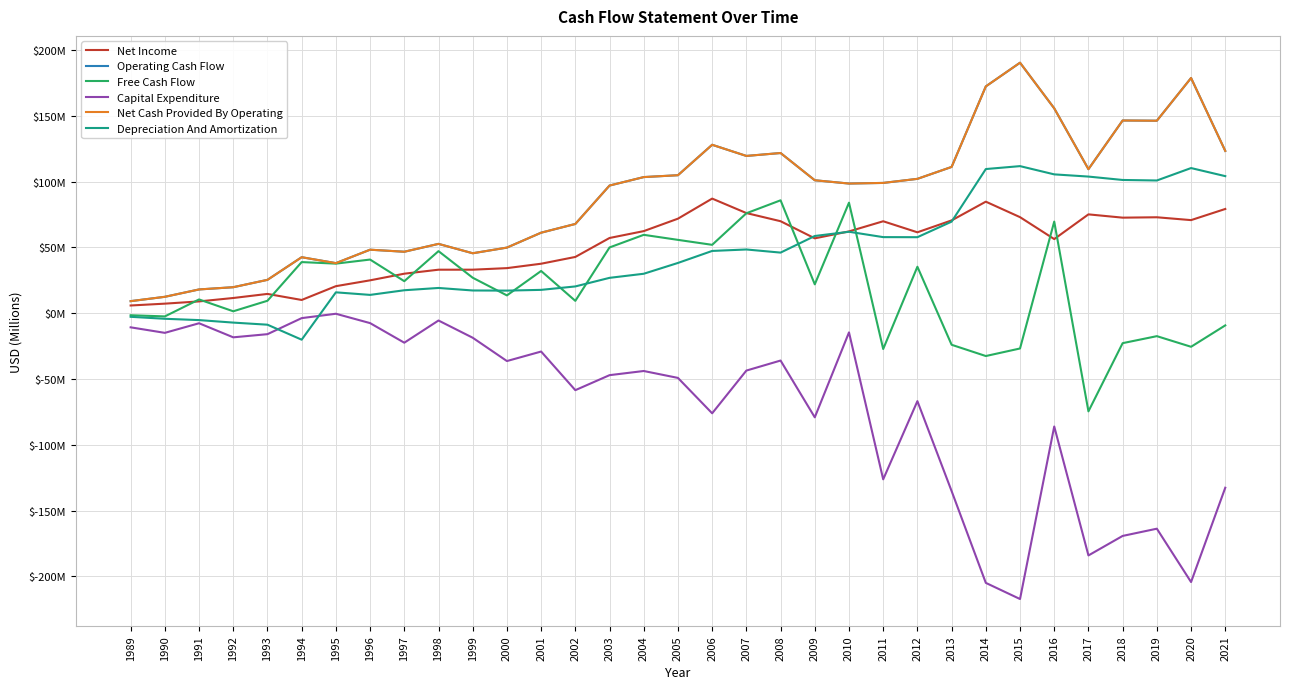

True or false: Depreciation And Amortization and Free Cash Flow intersect in this chart.

True